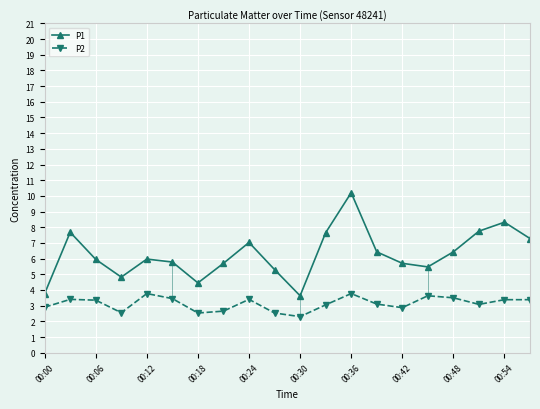

What is the lowest value of the P2 series?

2.3